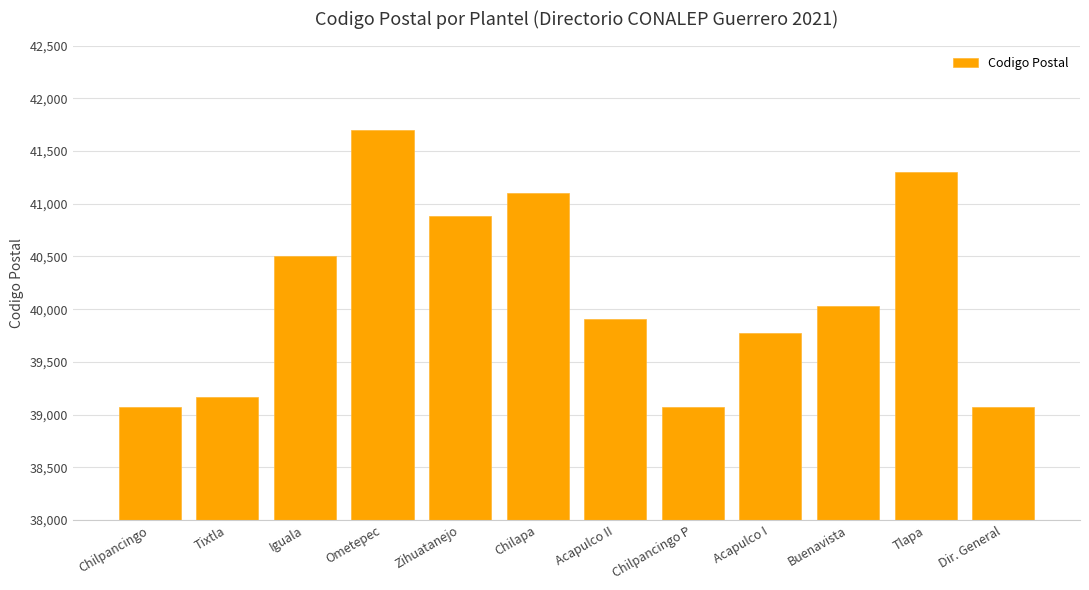

What is the difference between the values at Chilapa and Buenavista?

1070